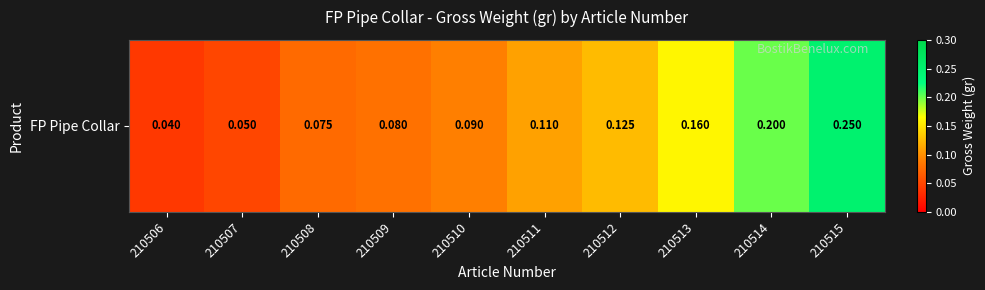

List the labels in order of value, smallest first.

210506, 210507, 210508, 210509, 210510, 210511, 210512, 210513, 210514, 210515